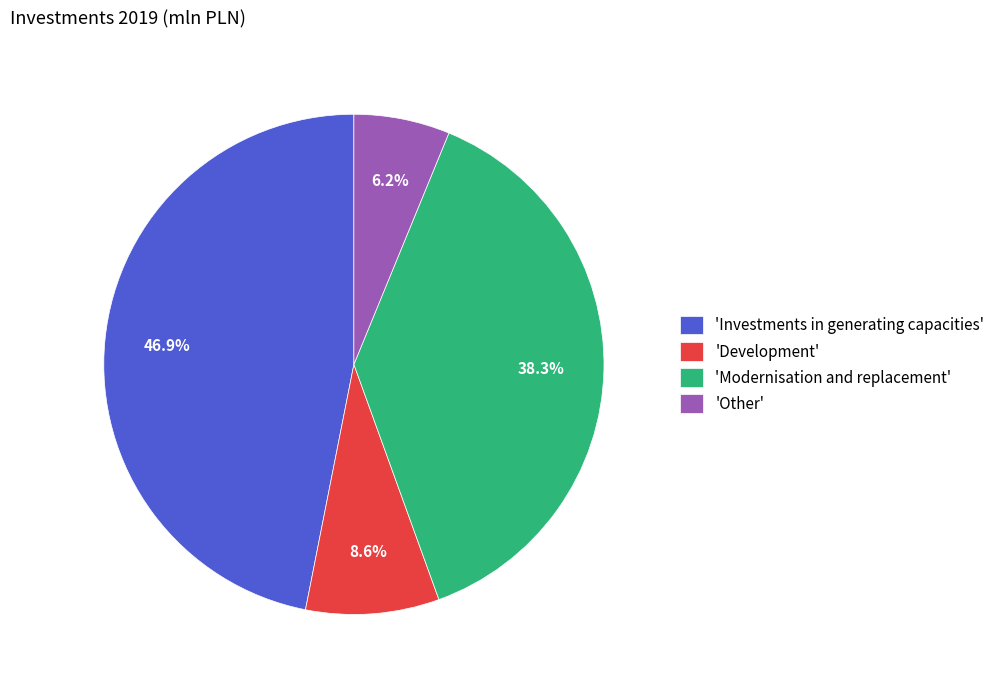

Which slice is the largest?

'Investments in generating capacities'